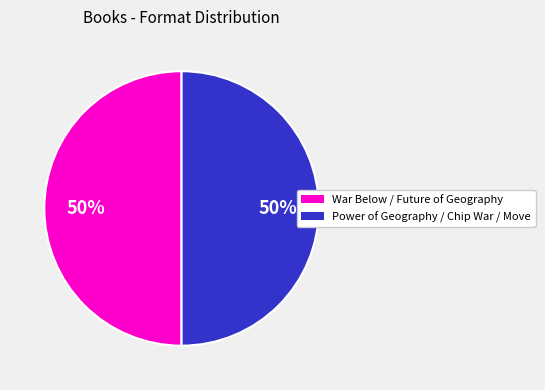

To the nearest percent, what is the average slice percentage?

50%